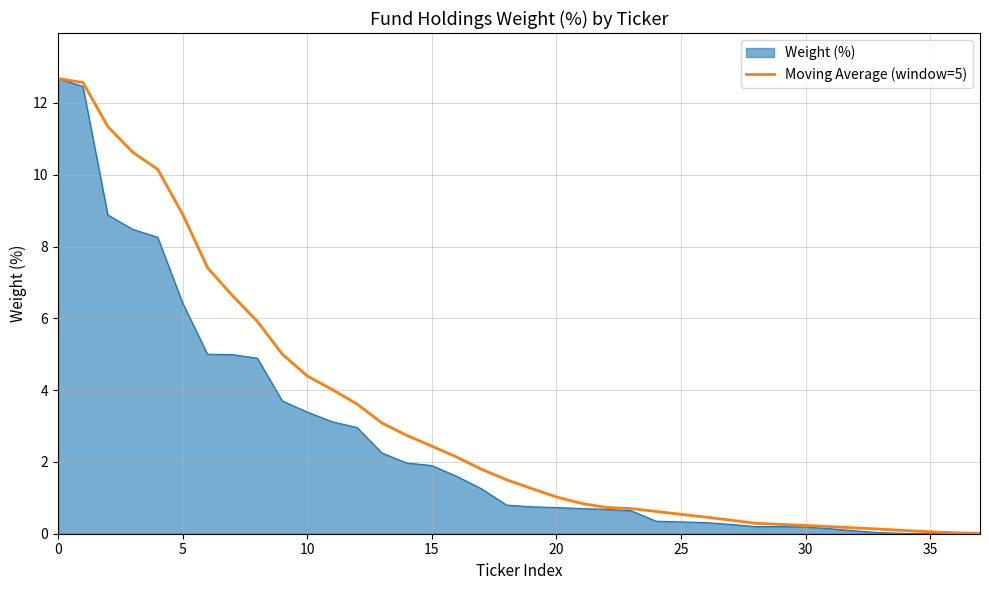

What is the greatest value displayed?

12.7